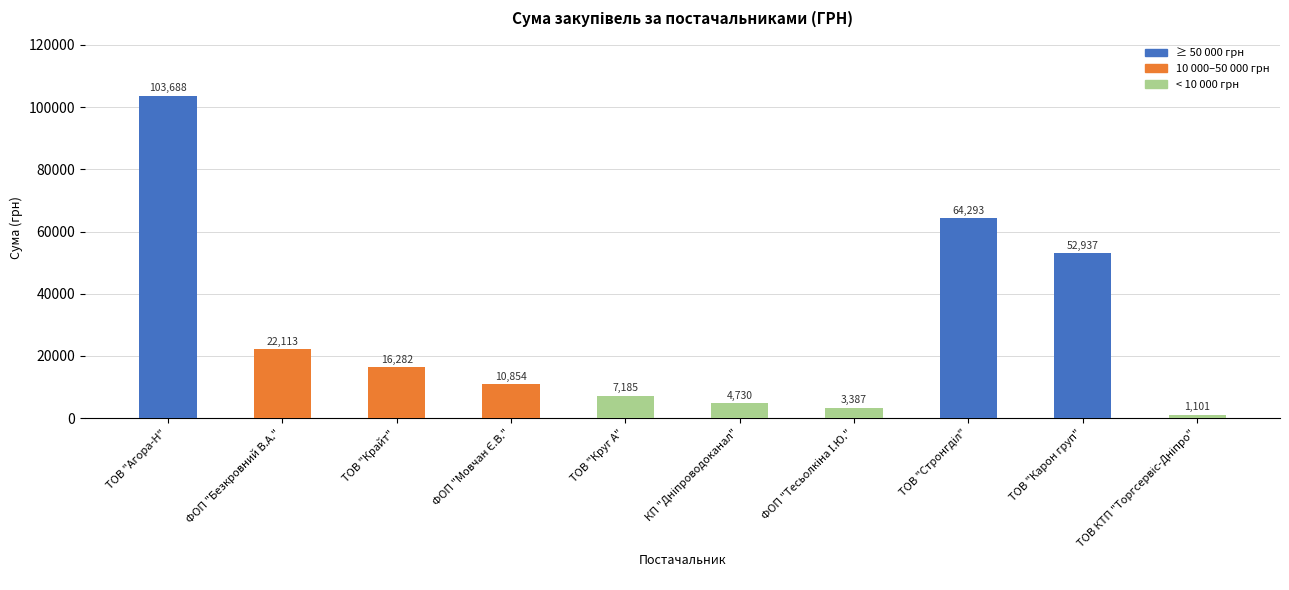

At which category does the chart reach its peak across all series?

ТОВ "Агора-Н"